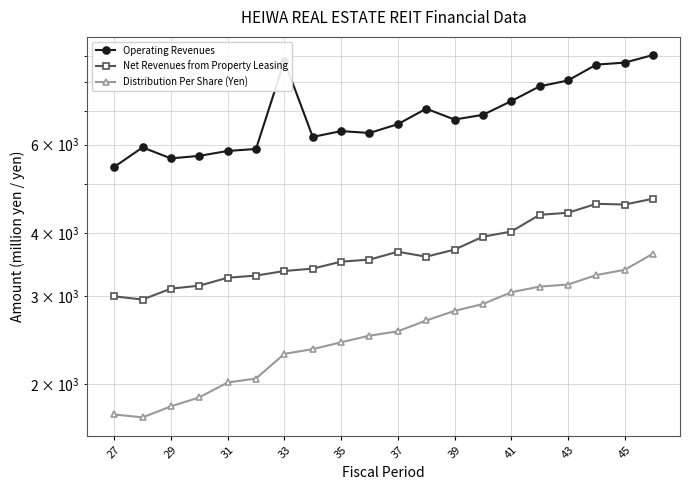

What is the sum of all Operating Revenues values?

139014